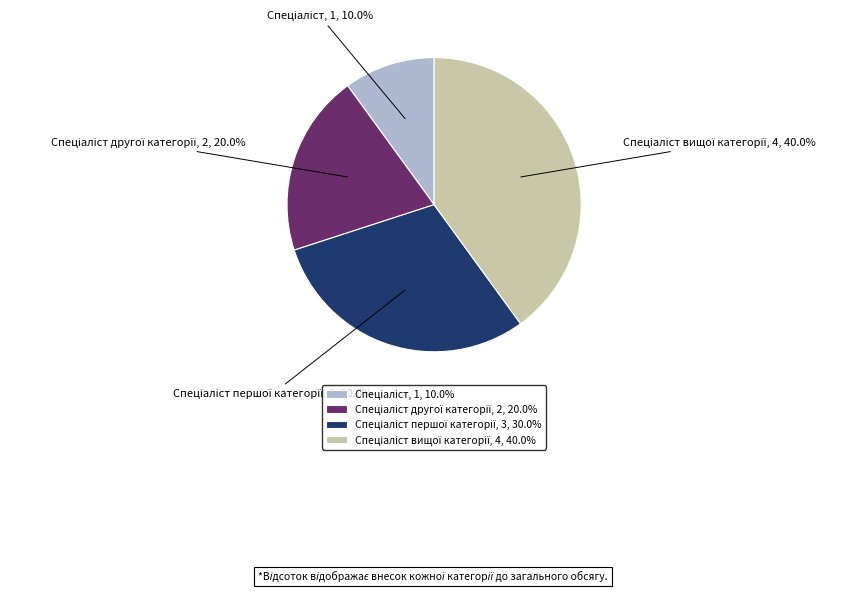

Is there any slice that represents more than half of the pie?

No